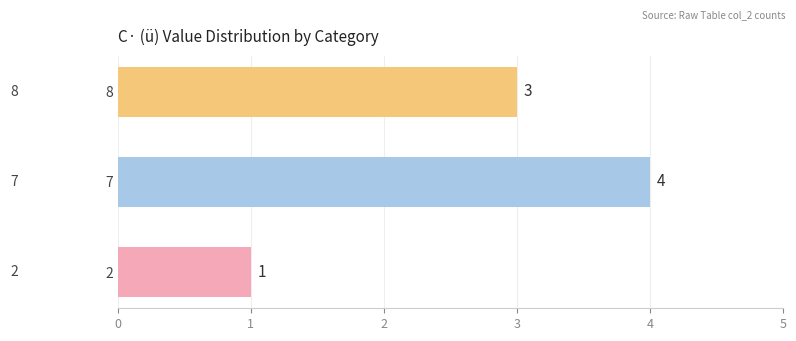

What is the difference between the maximum and minimum values?

3